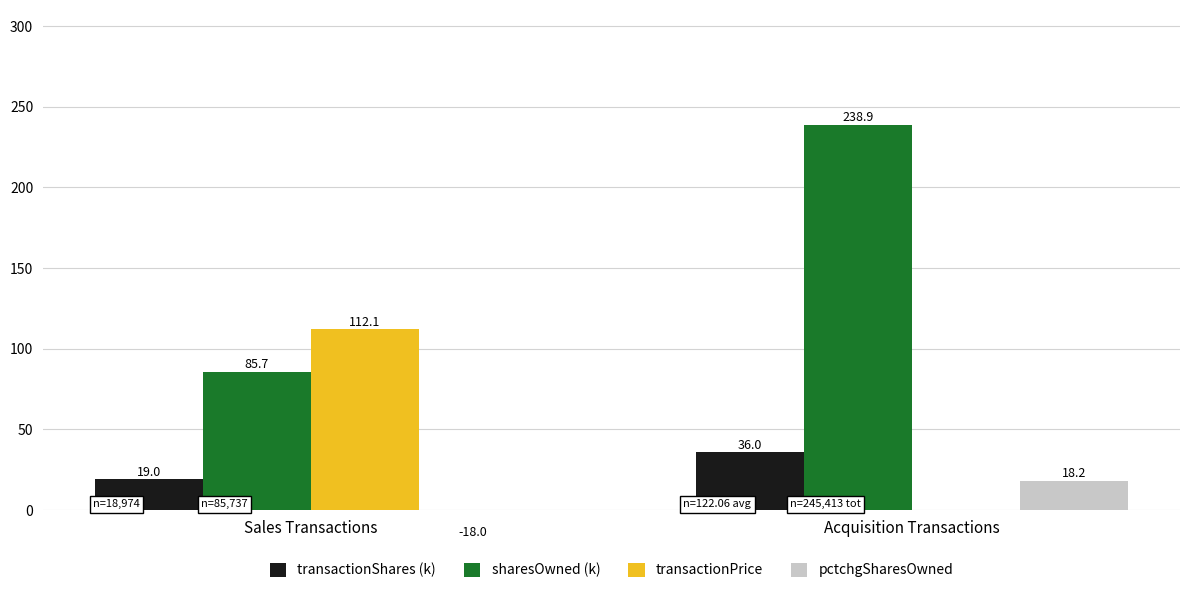

Between Sales Transactions and Acquisition Transactions, which series saw the biggest shift?

sharesOwned (k)